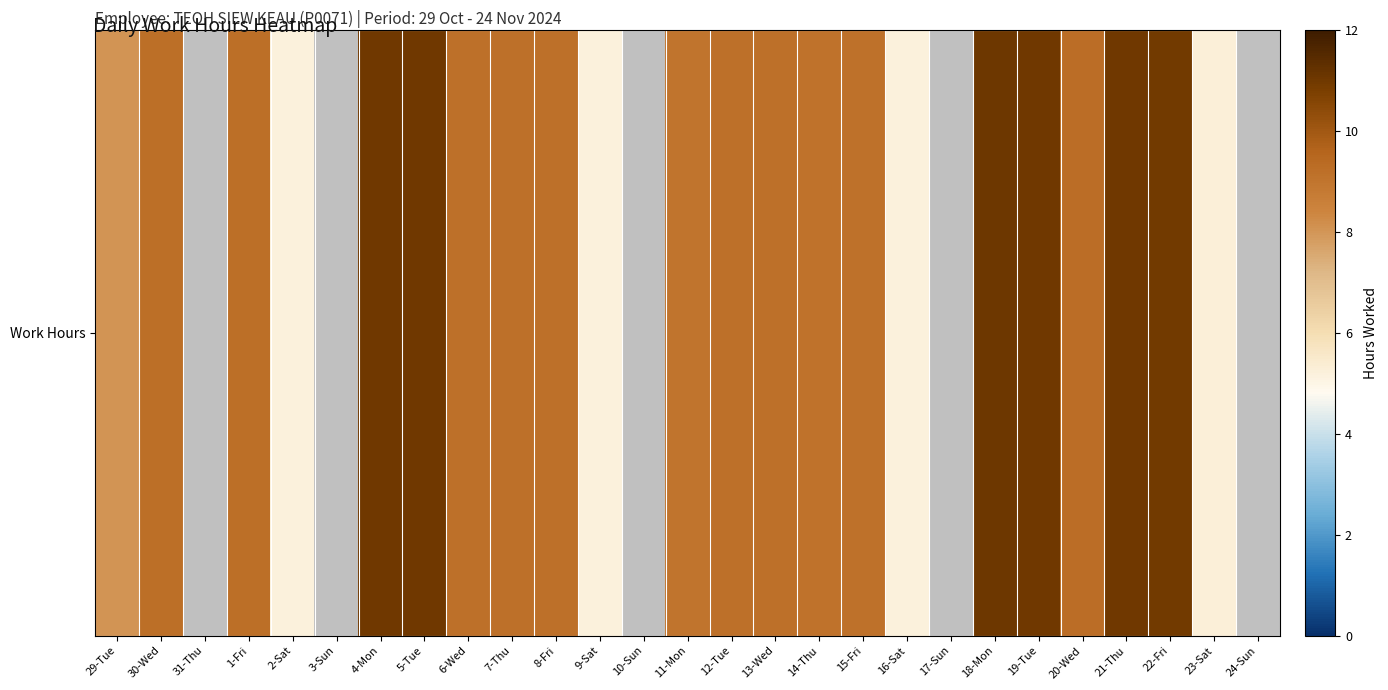

At which category does the chart reach its minimum across all series?

9-Sat